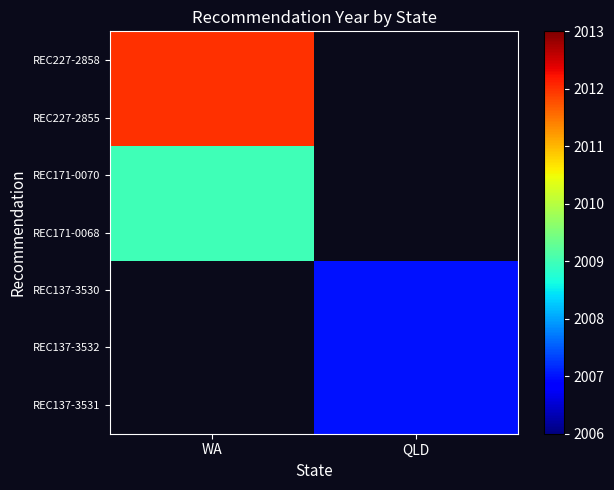

What is the highest value of the REC171-0068 series?

2009.0